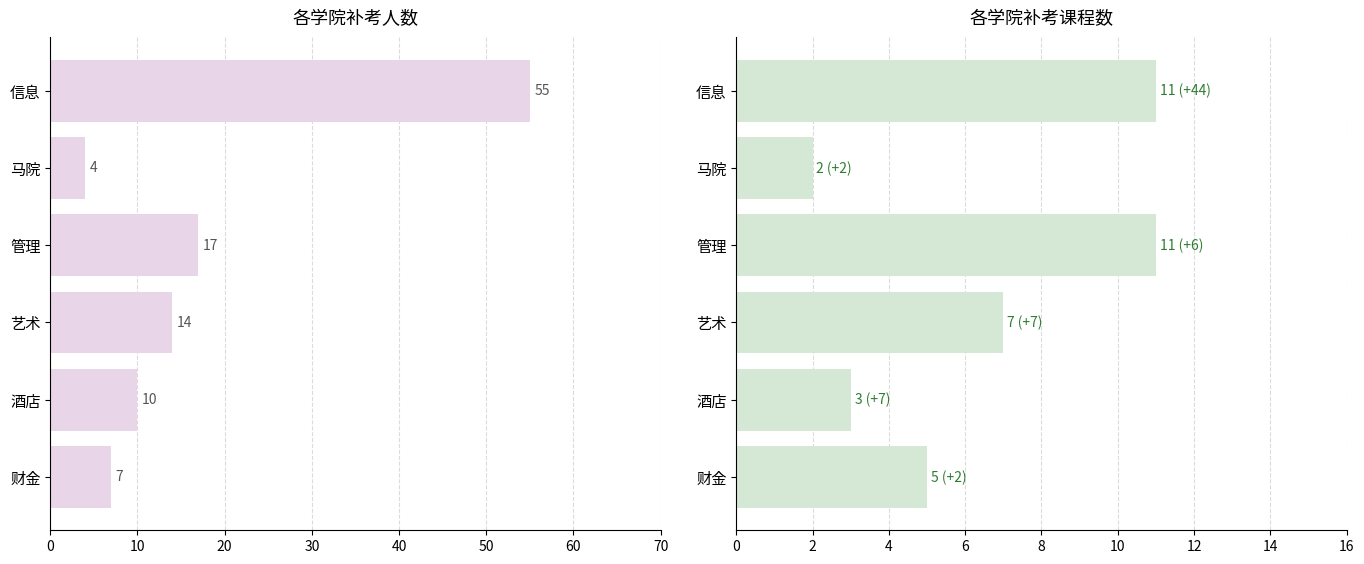

Which has a higher value, 信息 or 管理?

信息